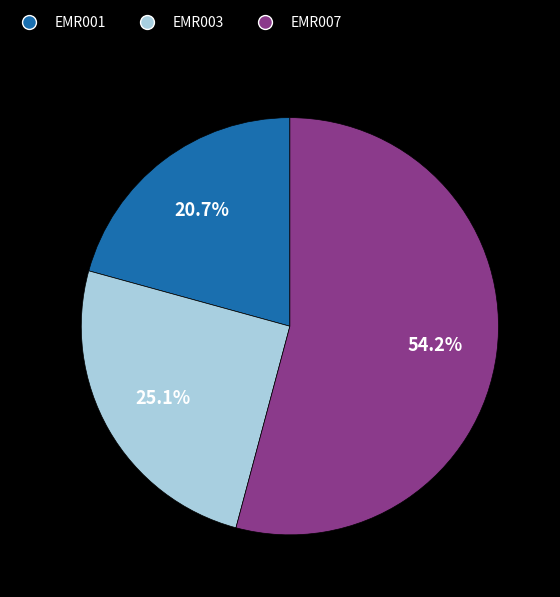

The EMR007 slice represents 69% of the pie. True or false?

False